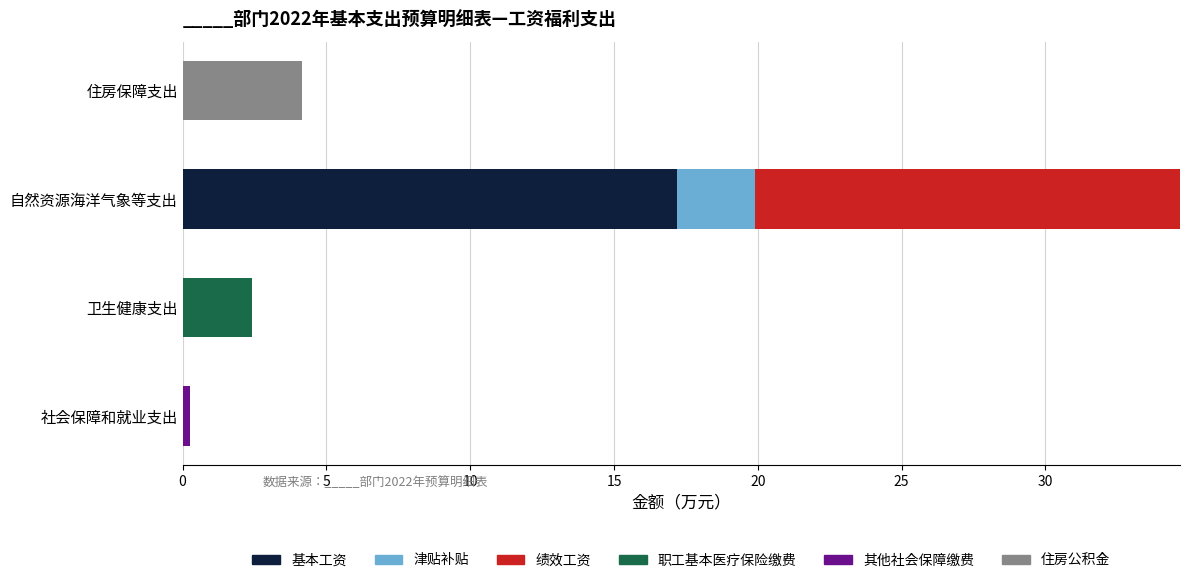

At which label does 基本工资 reach its peak?

自然资源海洋气象等支出